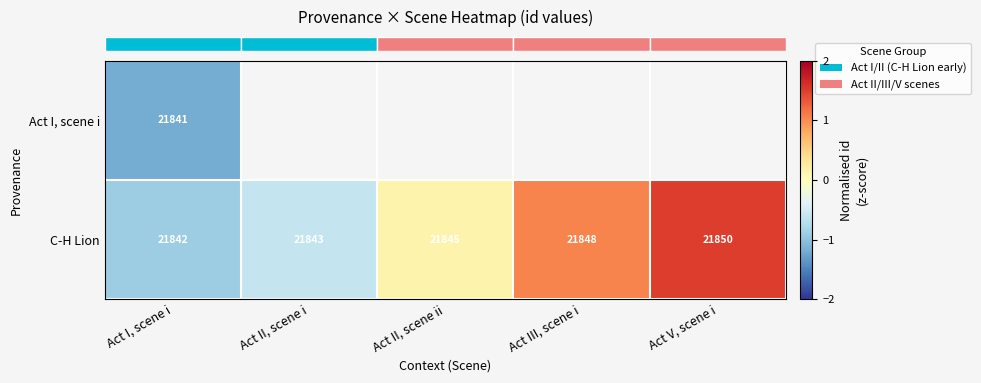

True or false: row_1 has a value of 0.3 at Act II, scene ii.

False